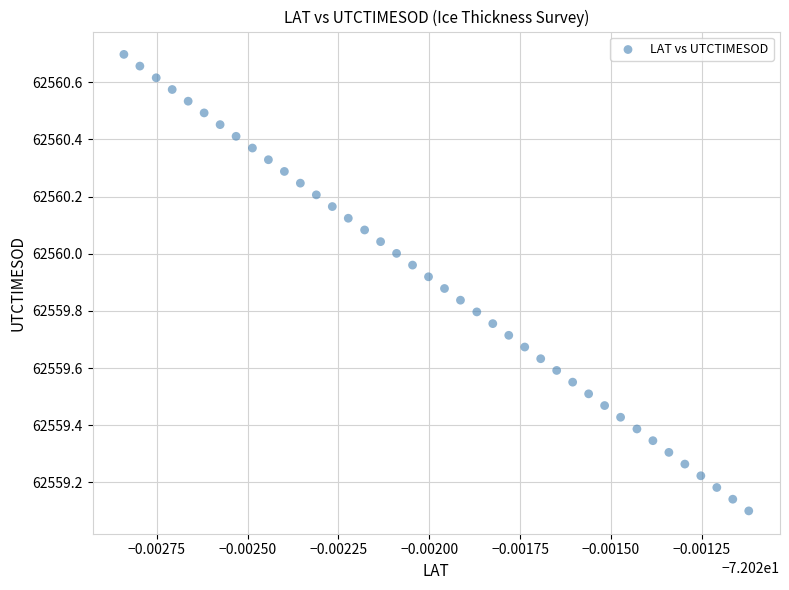

What is the range of Y values (max minus min)?

1.6